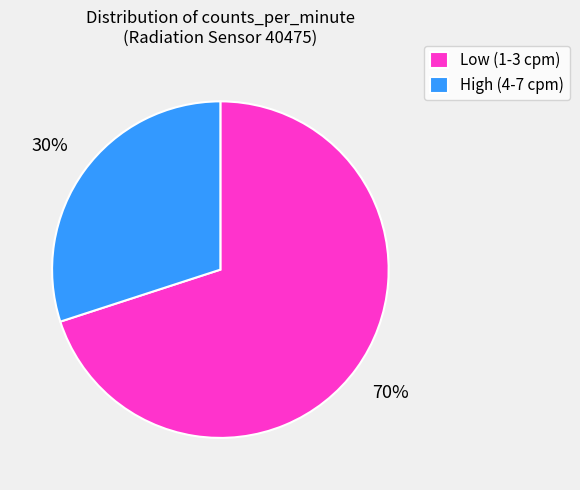

How many slices are in this pie chart?

2